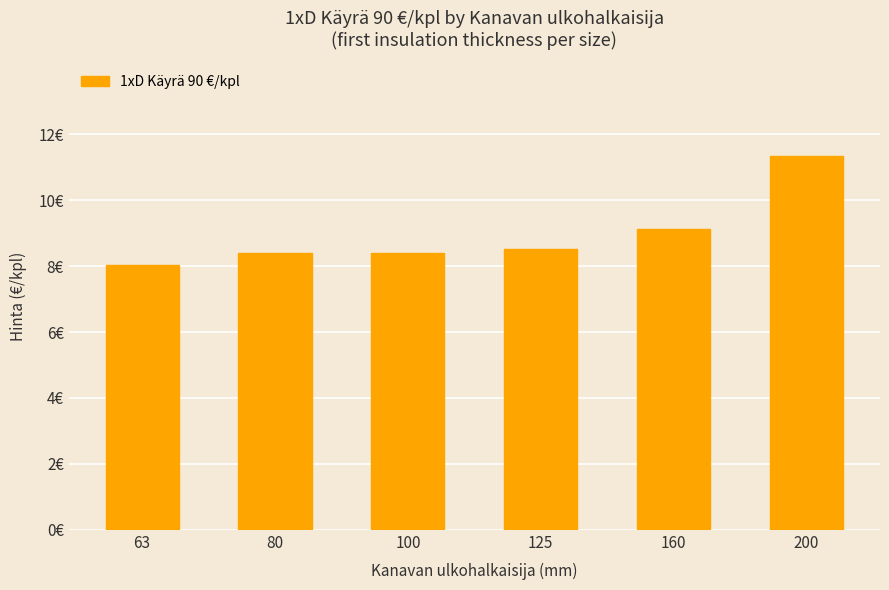

What is the average value?

9.0